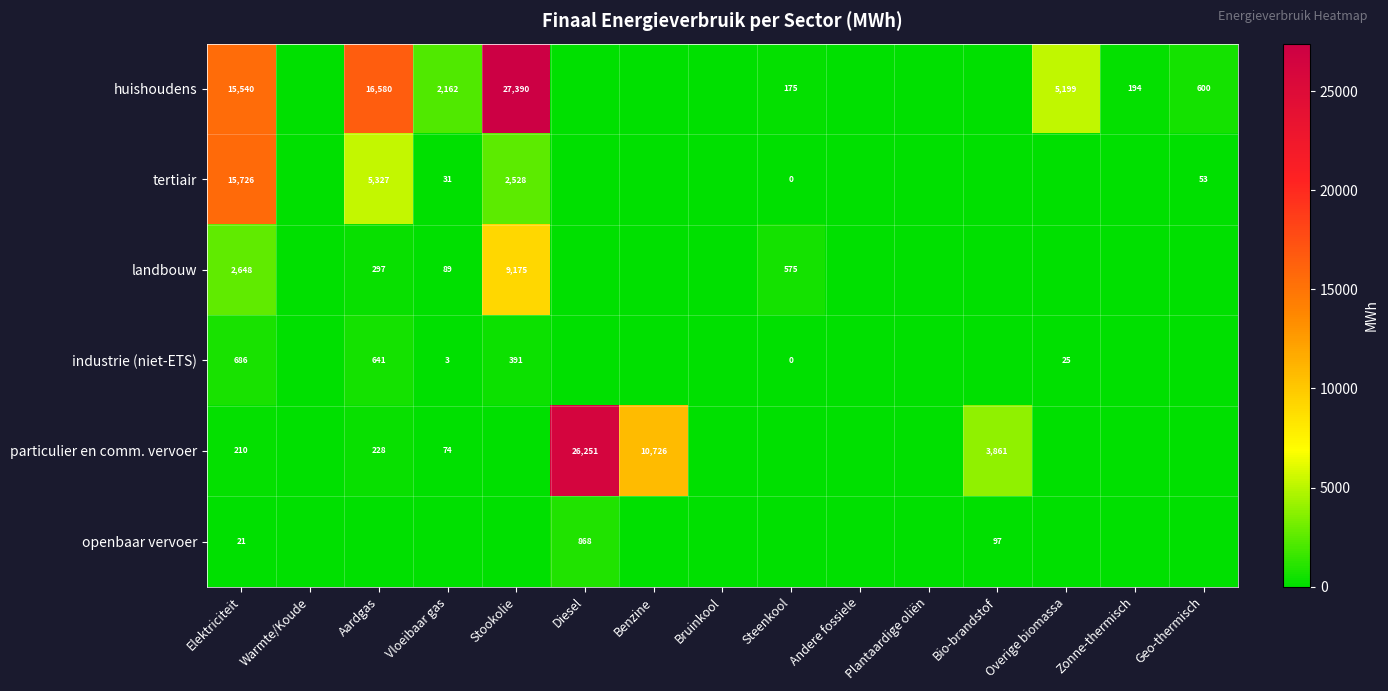

Rank the series at Elektriciteit from lowest to highest value.

openbaar vervoer, particulier en comm. vervoer, industrie (niet-ETS), landbouw, huishoudens, tertiair